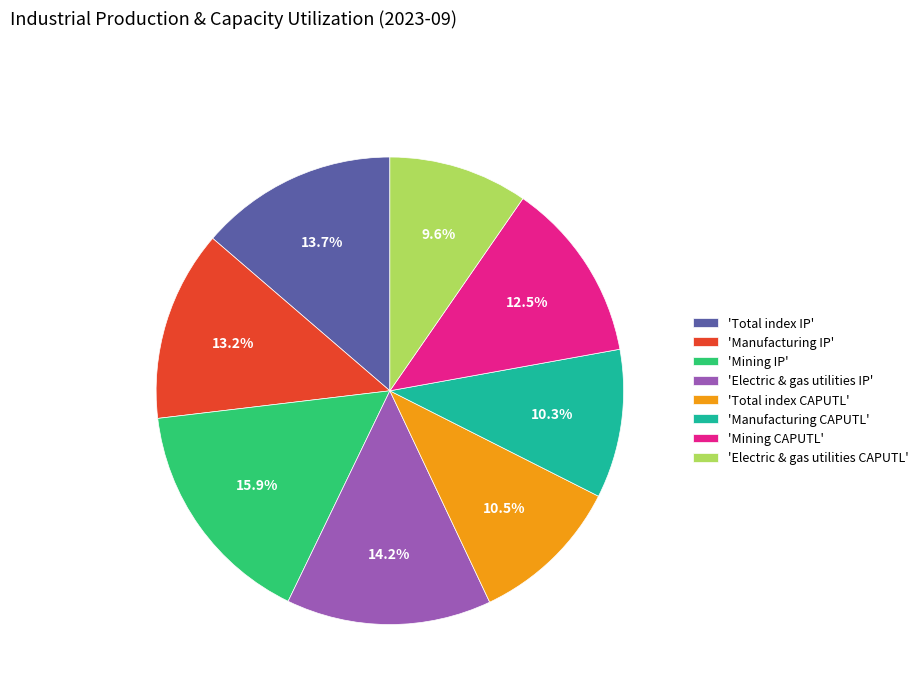

Combined, do 'Total index IP' and 'Manufacturing CAPUTL' account for over 50%?

No